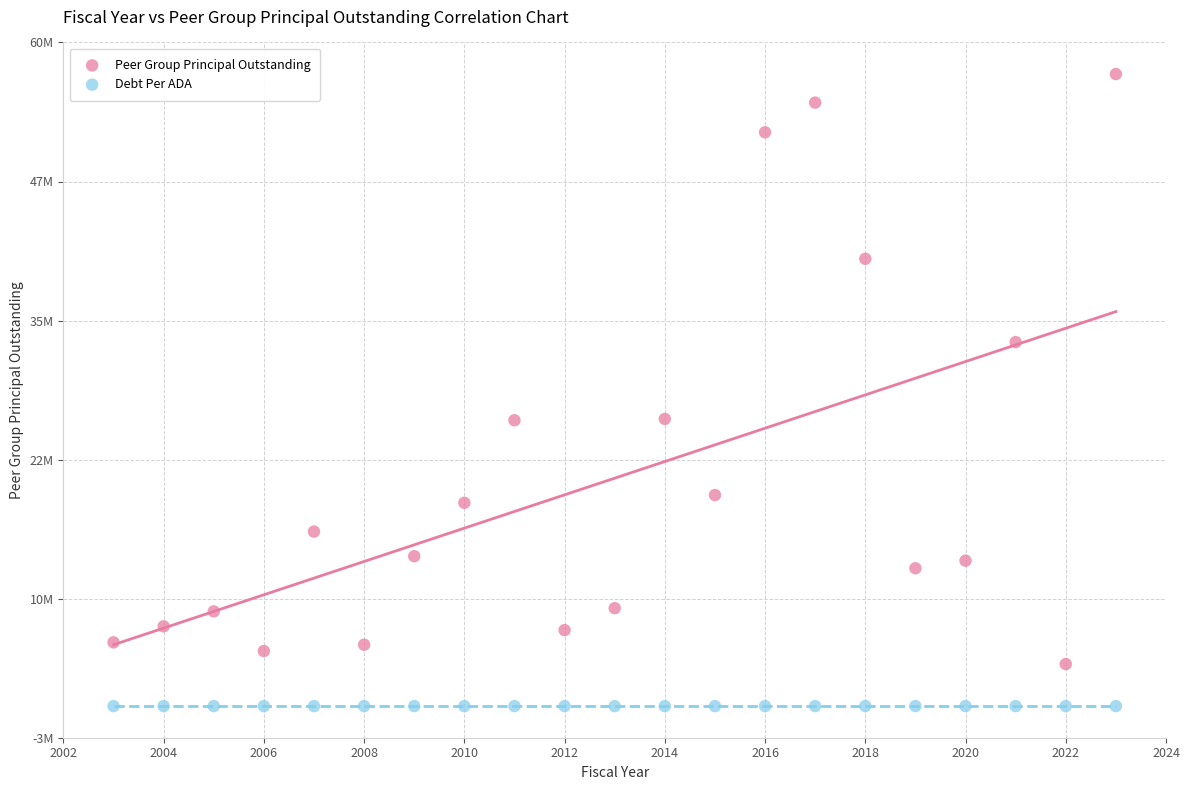

What are all the series names shown in the legend?

Peer Group Principal Outstanding, Debt Per ADA